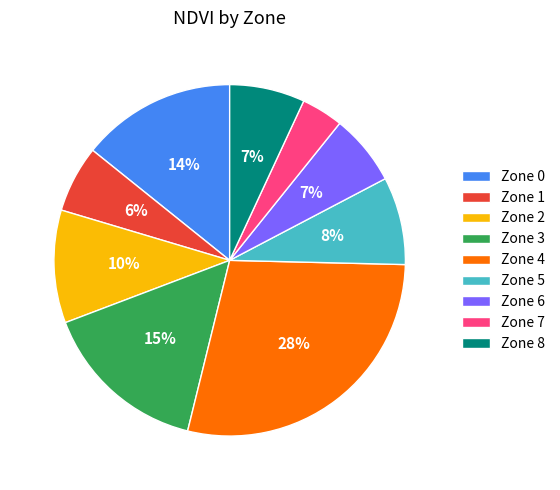

Count the number of slices in the pie.

9